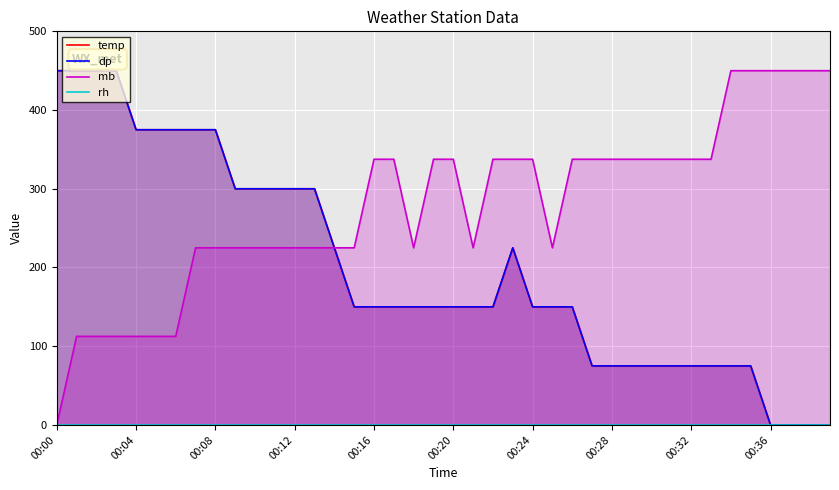

How many interior local peaks does the temp series have?

1